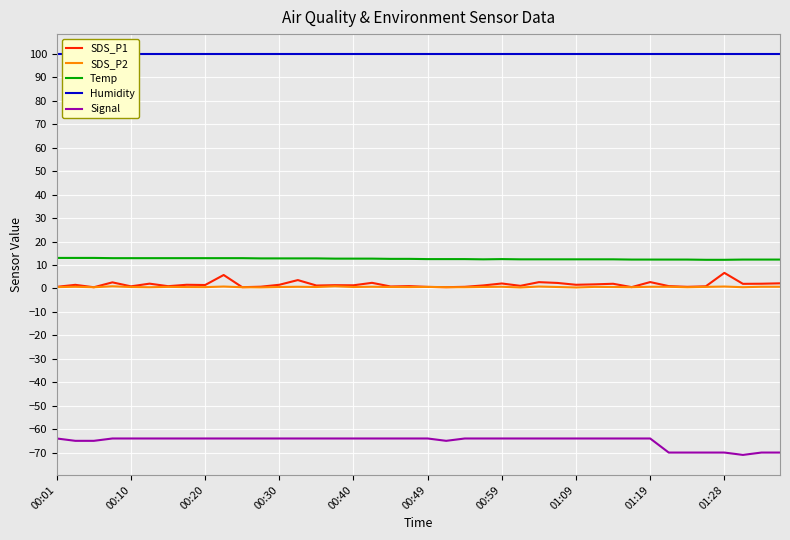

The value of SDS_P2 at 15 is 0.6. True or false?

False